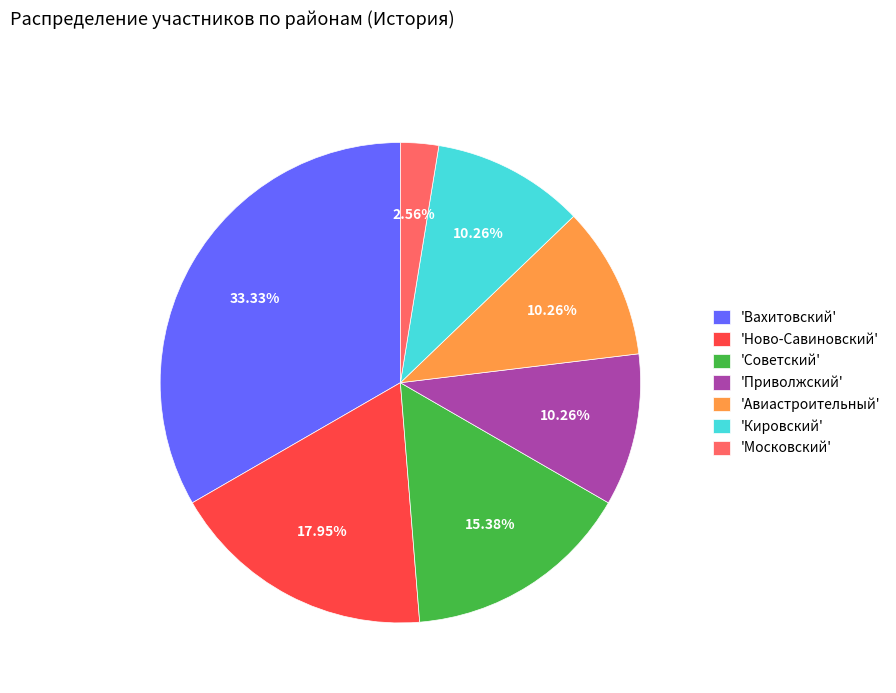

Count the number of slices in the pie.

7